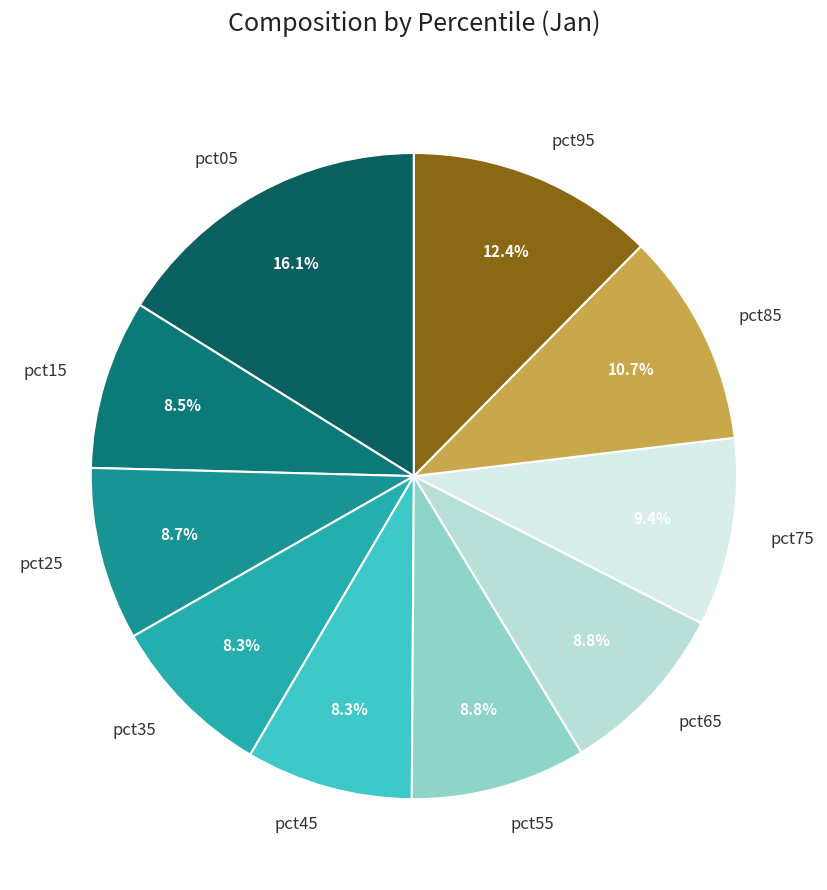

To the nearest percent, what is the average slice percentage?

10%